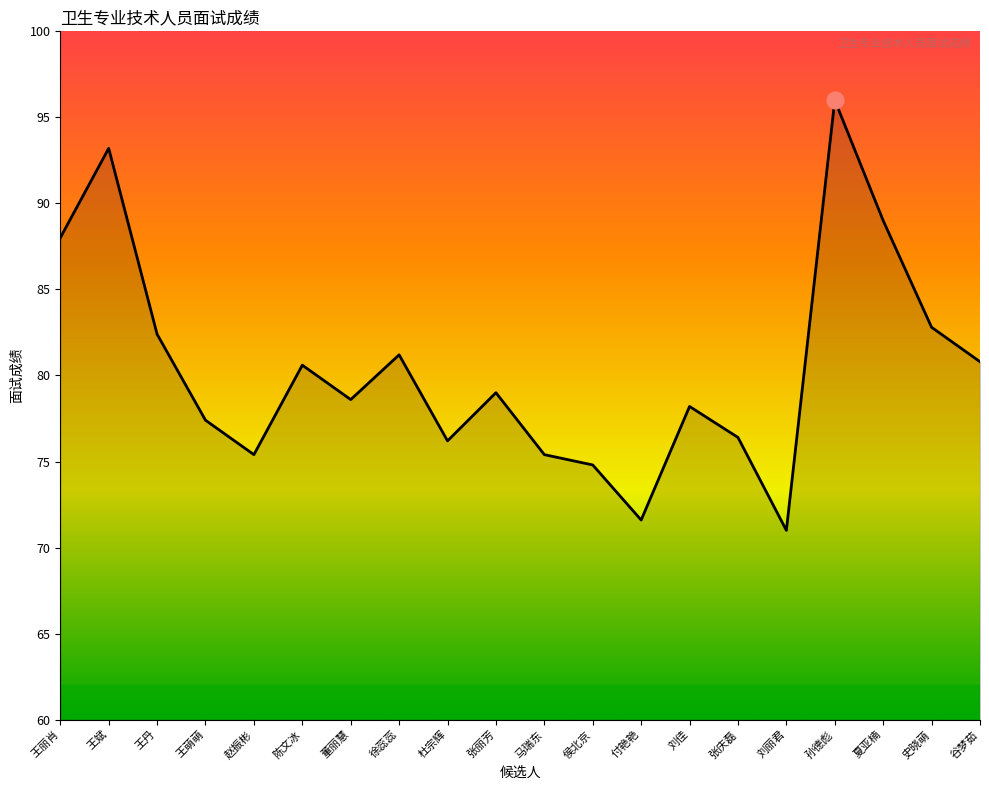

What is the sum of the values at 张丽芳 and 孙德彪?

175.0